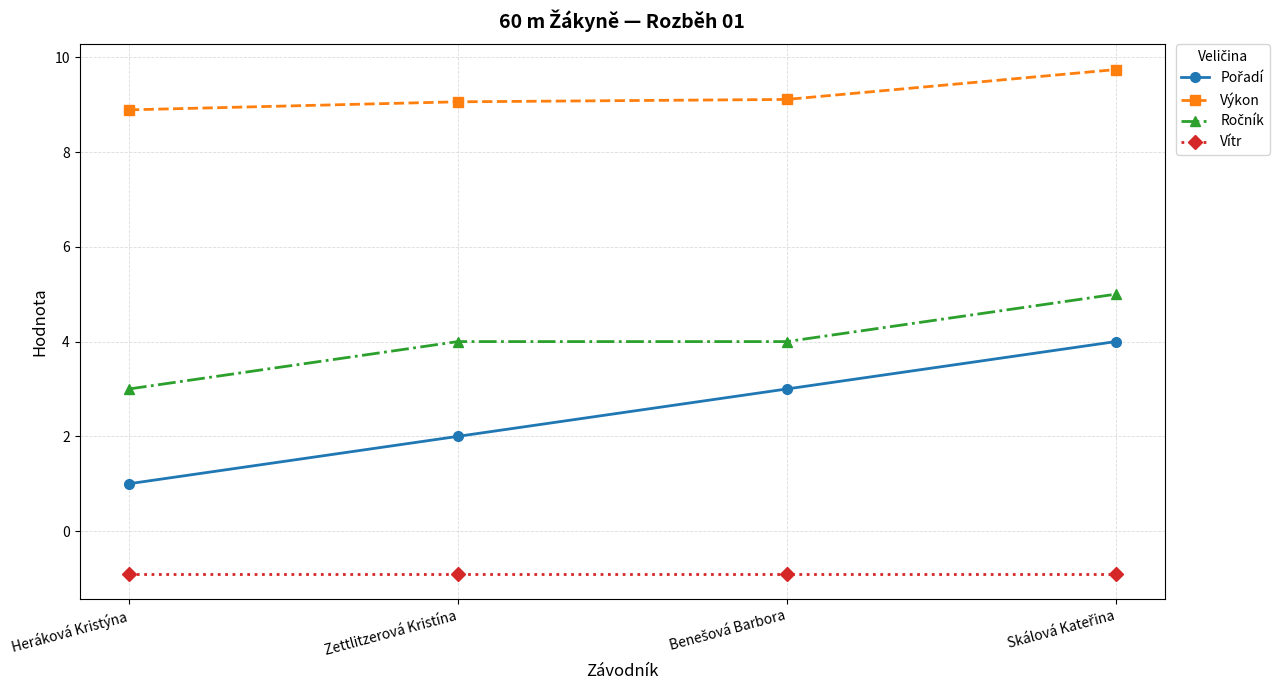

True or false: Vítr and Výkon intersect in this chart.

False